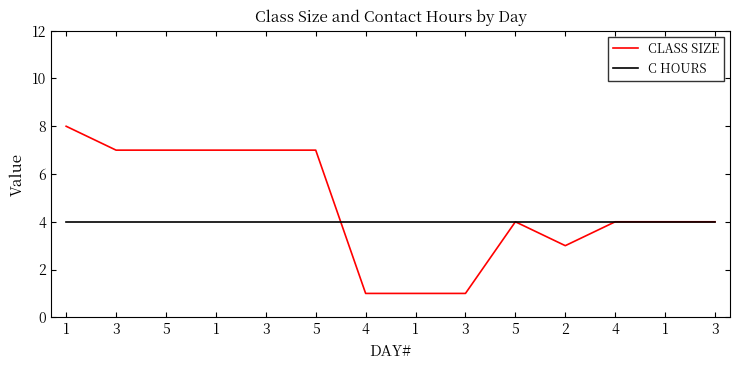

Rank the categories by CLASS SIZE value from lowest to highest.

4, 1, 3, 2, 5, 4, 1, 3, 3, 5, 1, 3, 5, 1